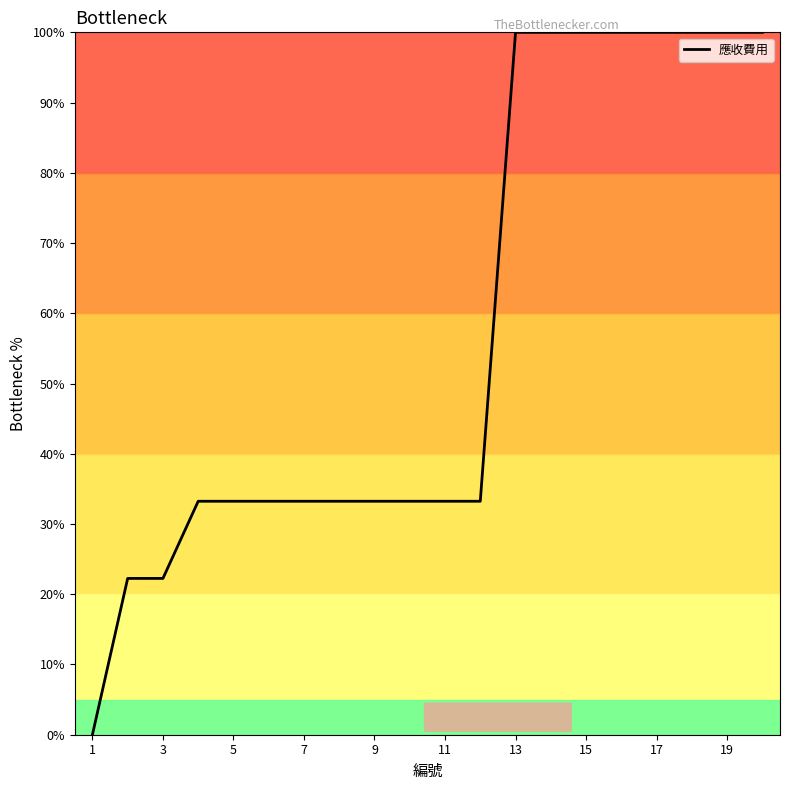

What is the maximum value shown in the chart?

100.0